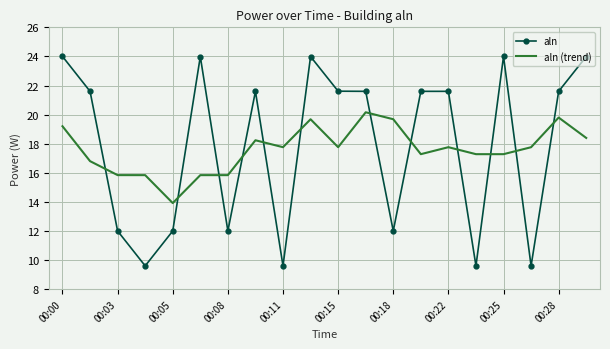

List the series in order of their overall mean, lowest first.

aln (trend), aln